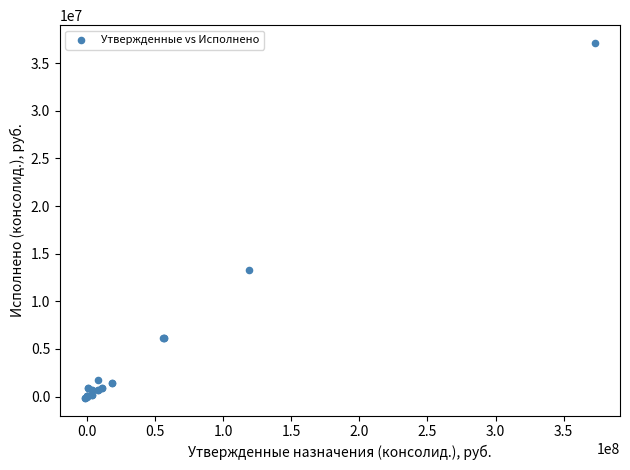

What Y value in the scatter plot is closest to 18498546?

13268817.4